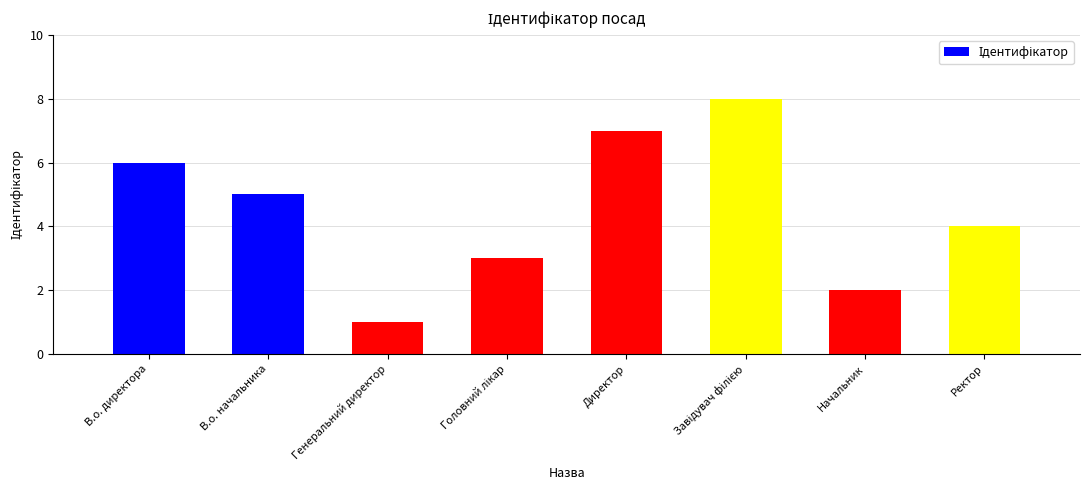

At which label is the value closest to 4?

Ректор